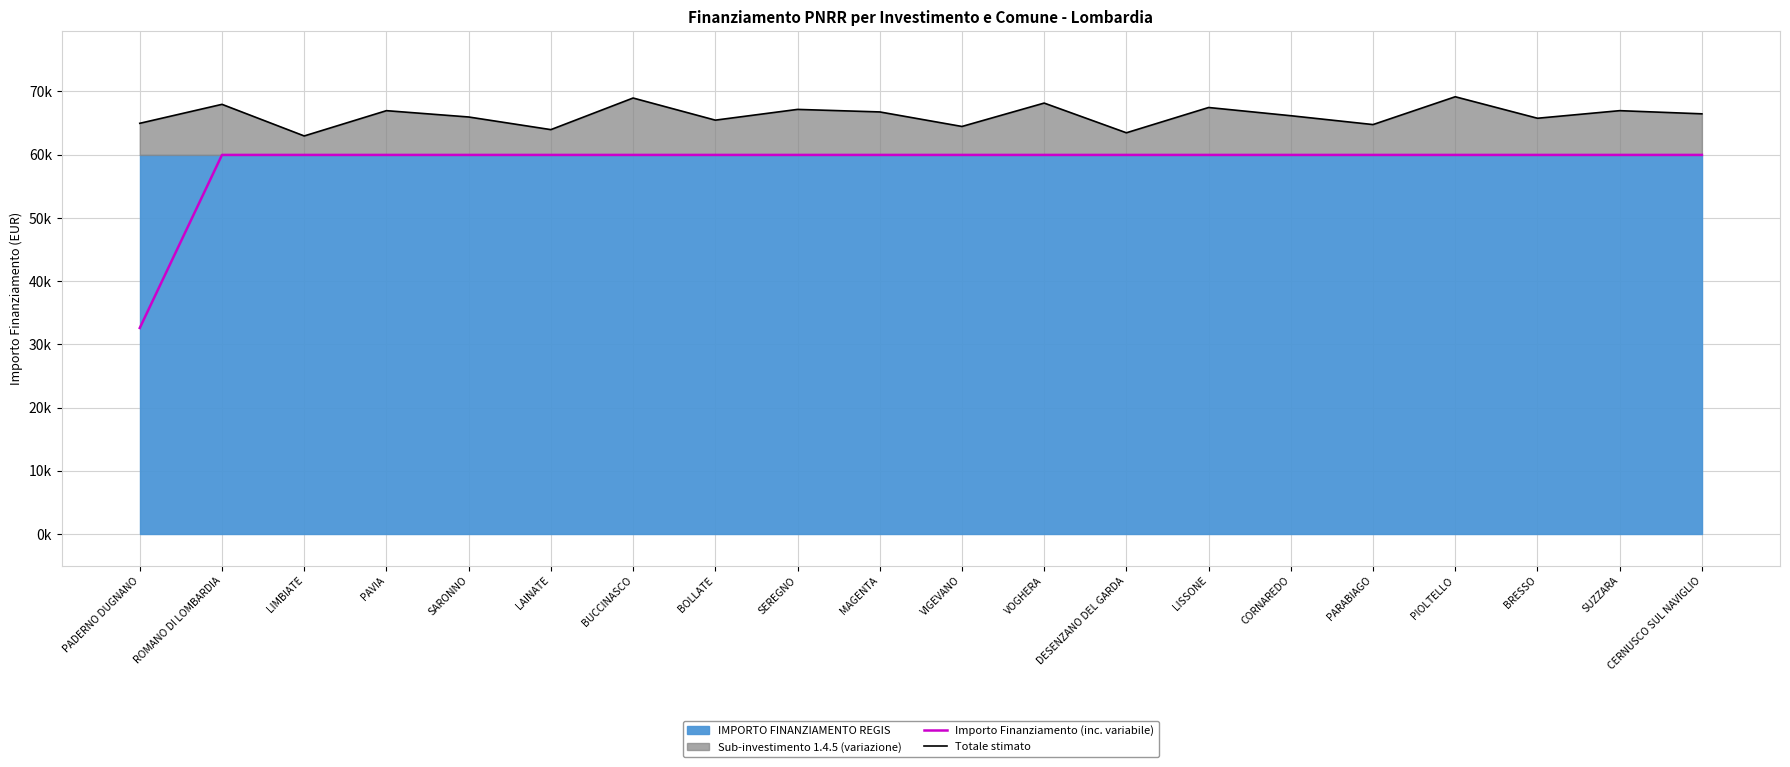

Which series has the widest spread of values?

Importo Finanziamento (inc. variabile)